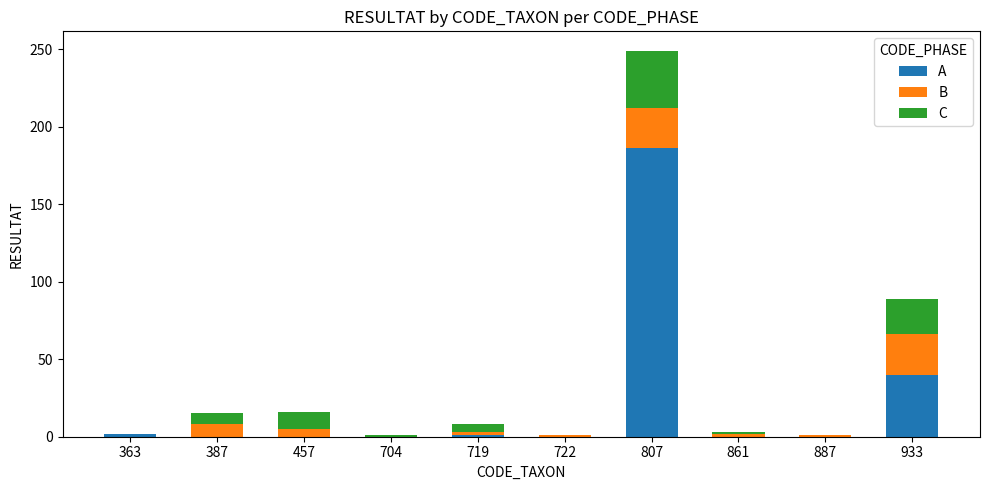

What is the maximum value for A?

186